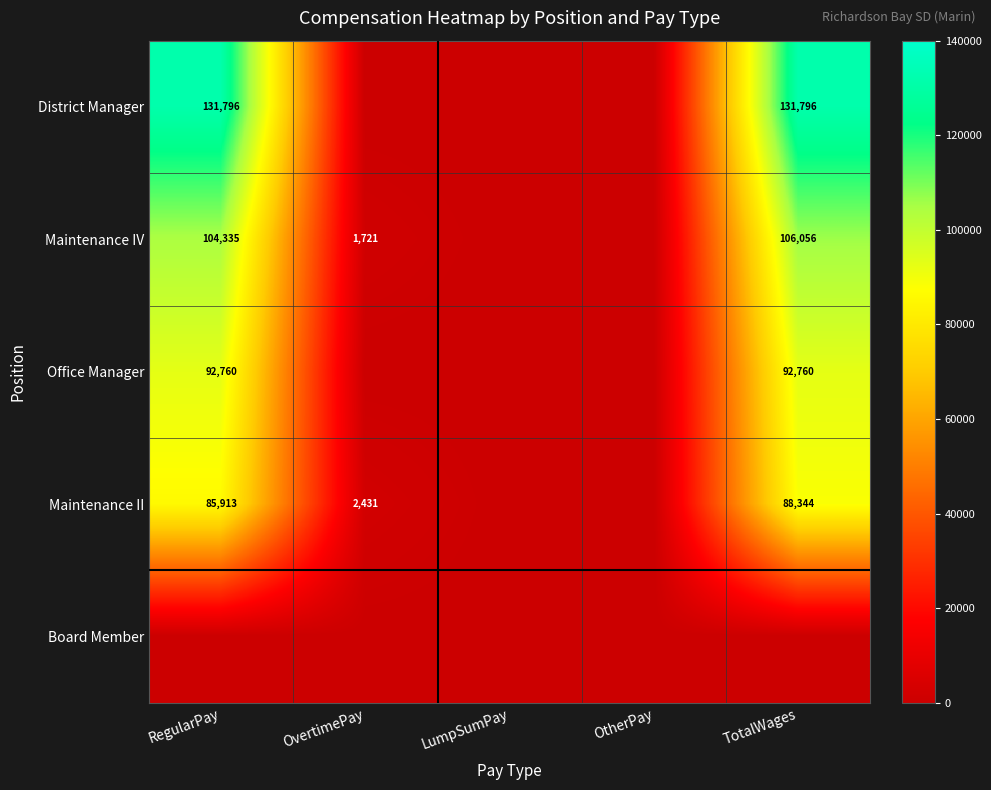

What is the difference between the Maintenance IV values at RegularPay and TotalWages?

1721